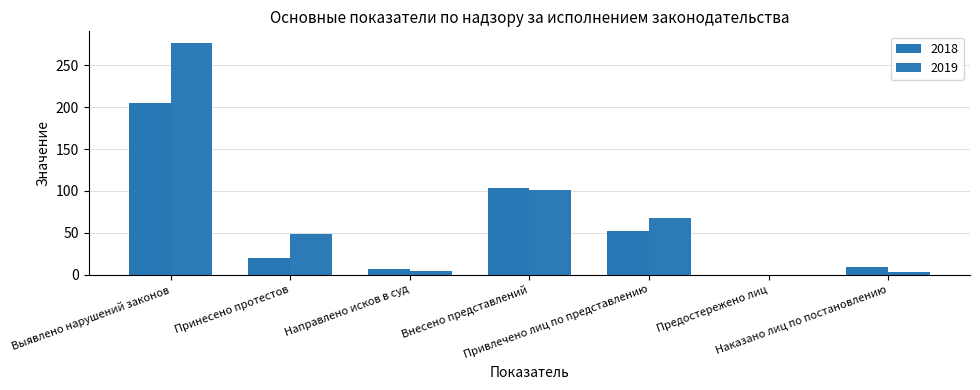

Does the chart contain stacked bars?

No